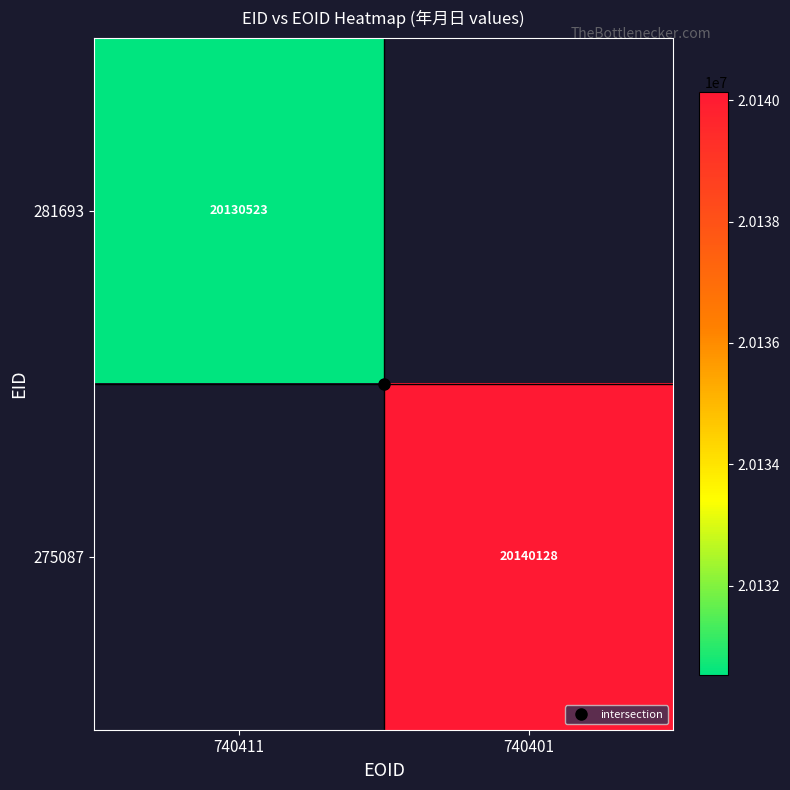

Which category has the highest value in the 281693 series?

740411